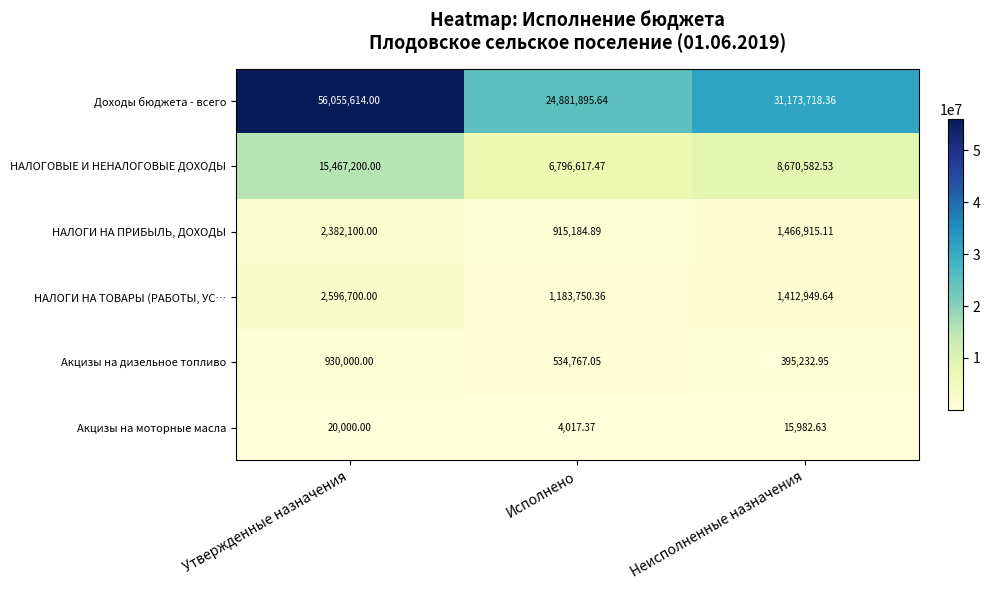

Where does the Акцизы на моторные масла series first go above 15982?

Утвержденные назначения